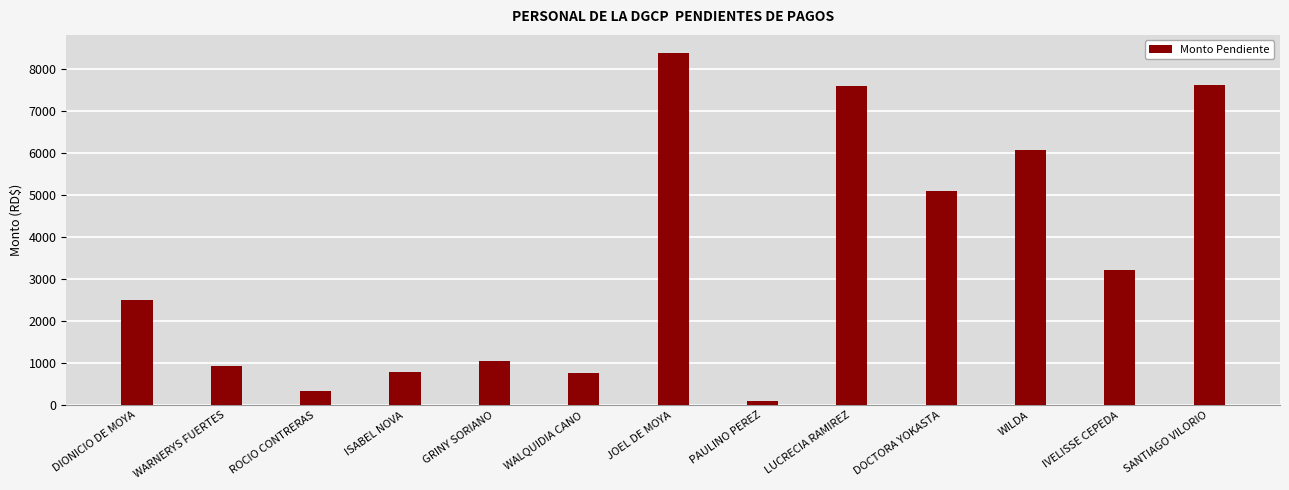

Is it true that the value at LUCRECIA RAMIREZ is 7600.0?

True